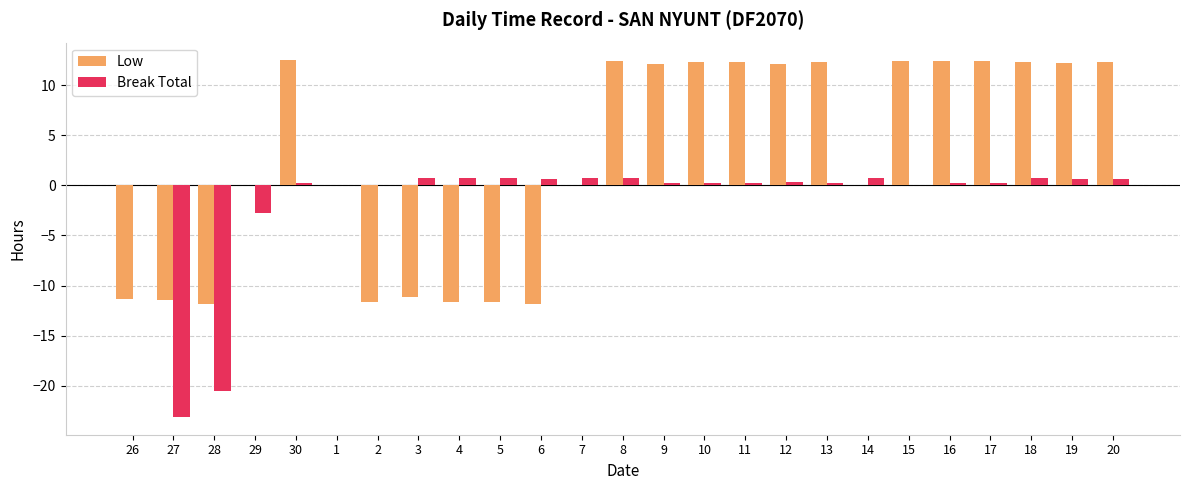

Between 7 and 16, which series saw the biggest shift?

Low